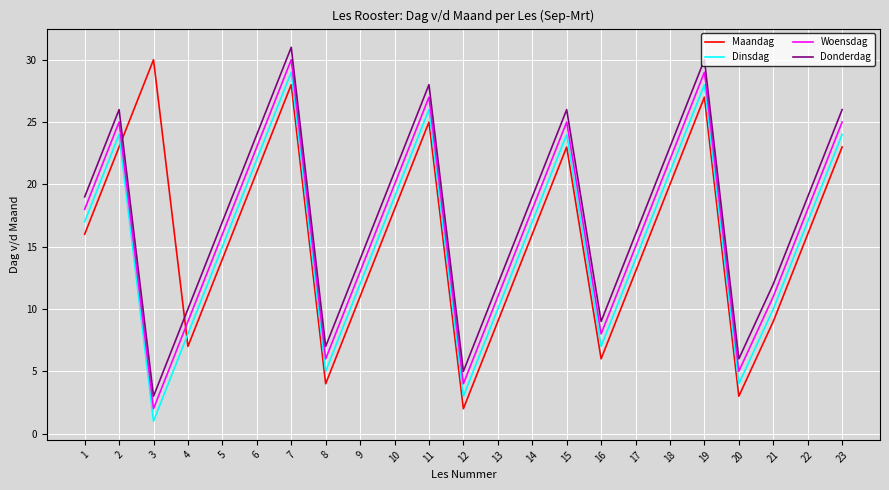

What is the sum of all Woensdag values?

380